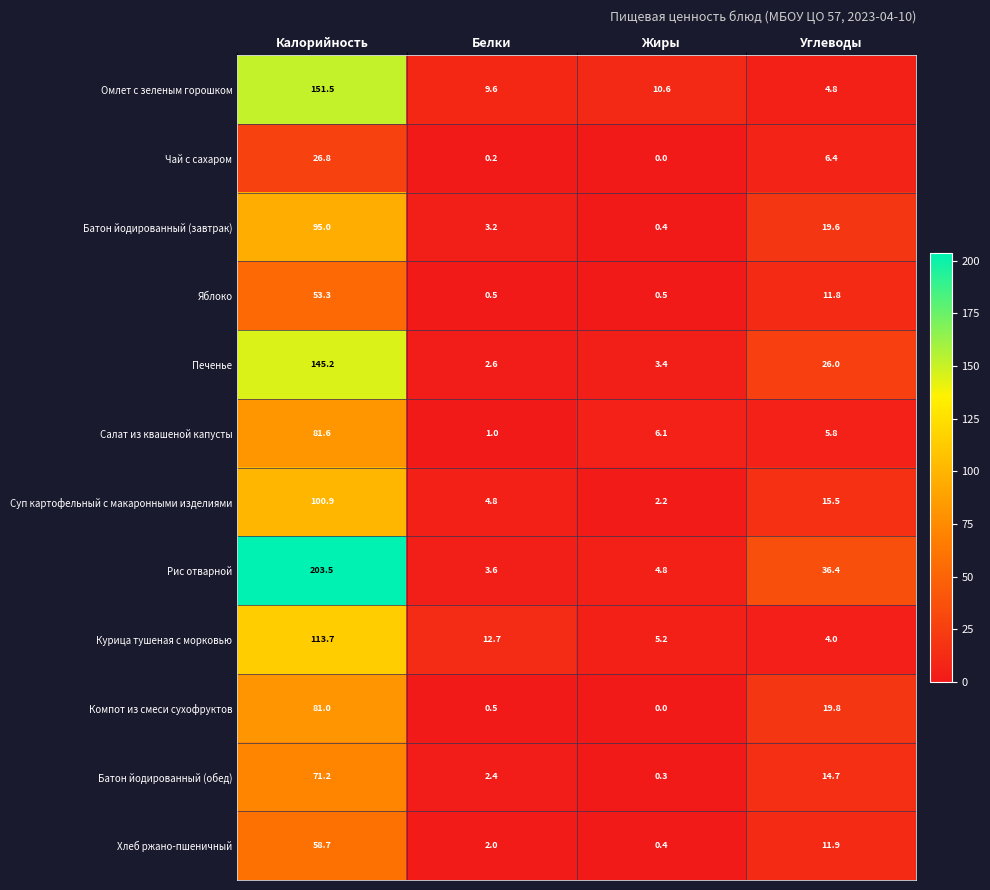

What is the spread (max minus min) of values at Калорийность?

176.7